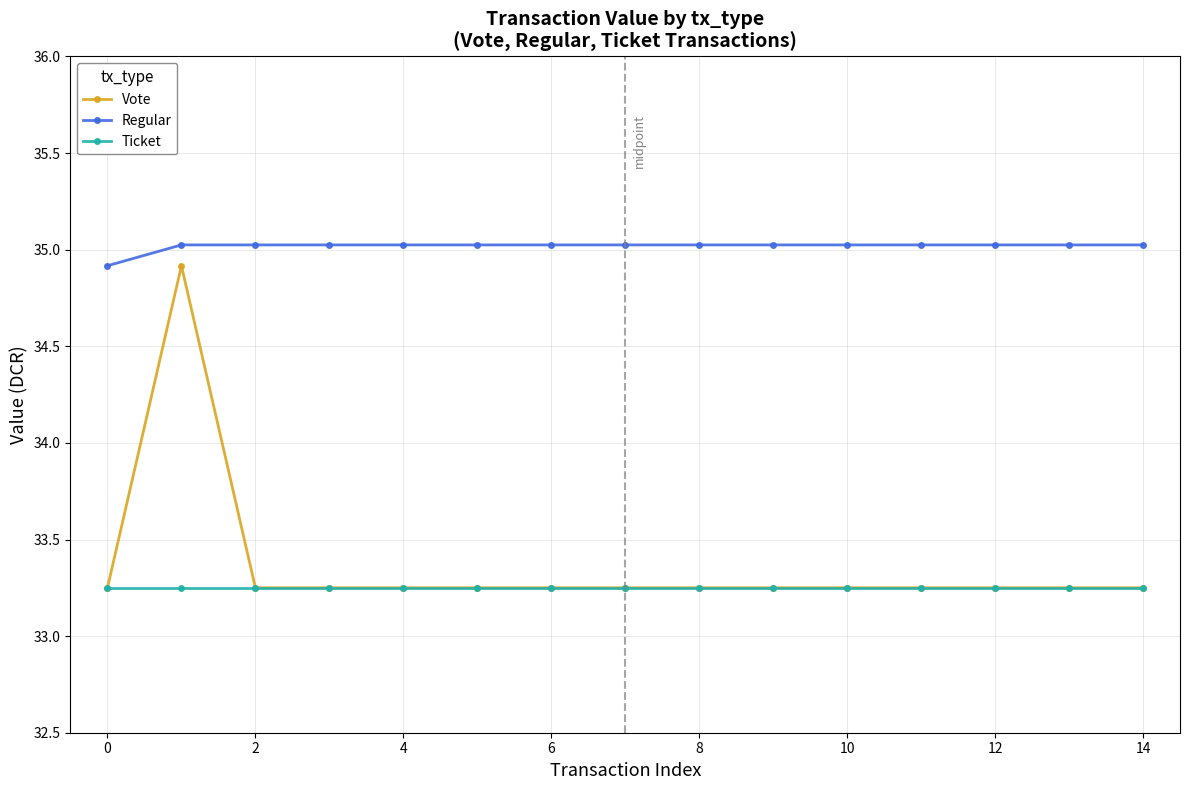

What is the highest value of the Regular series?

35.0